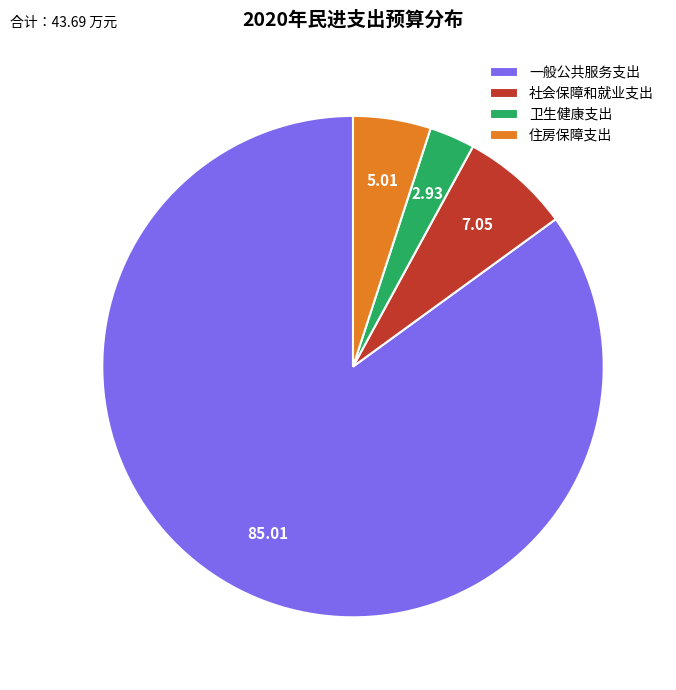

Does 一般公共服务支出 represent more than half of the total?

Yes